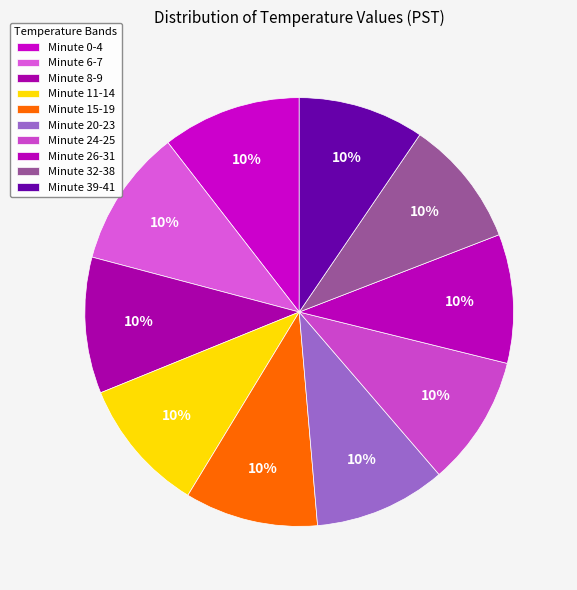

Does Minute 24-25 account for over 50% of the chart?

No